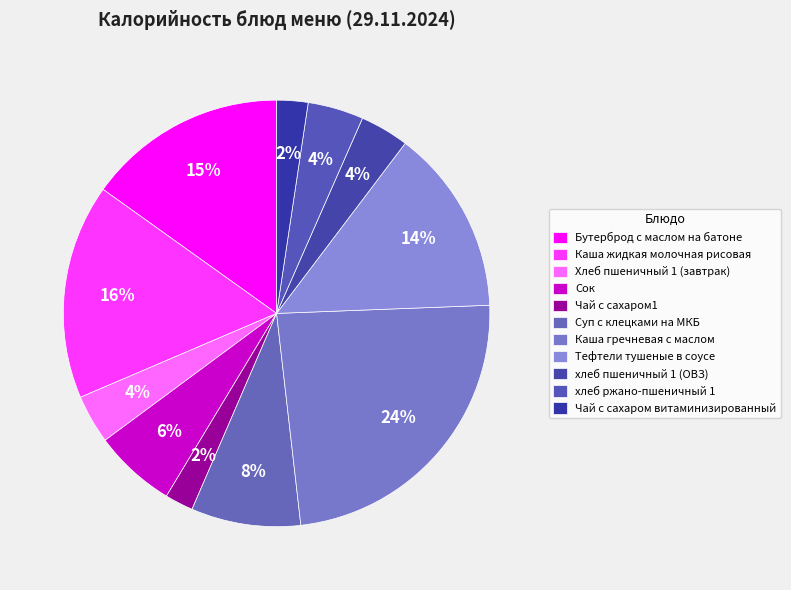

Does Каша гречневая с маслом account for over 50% of the chart?

No